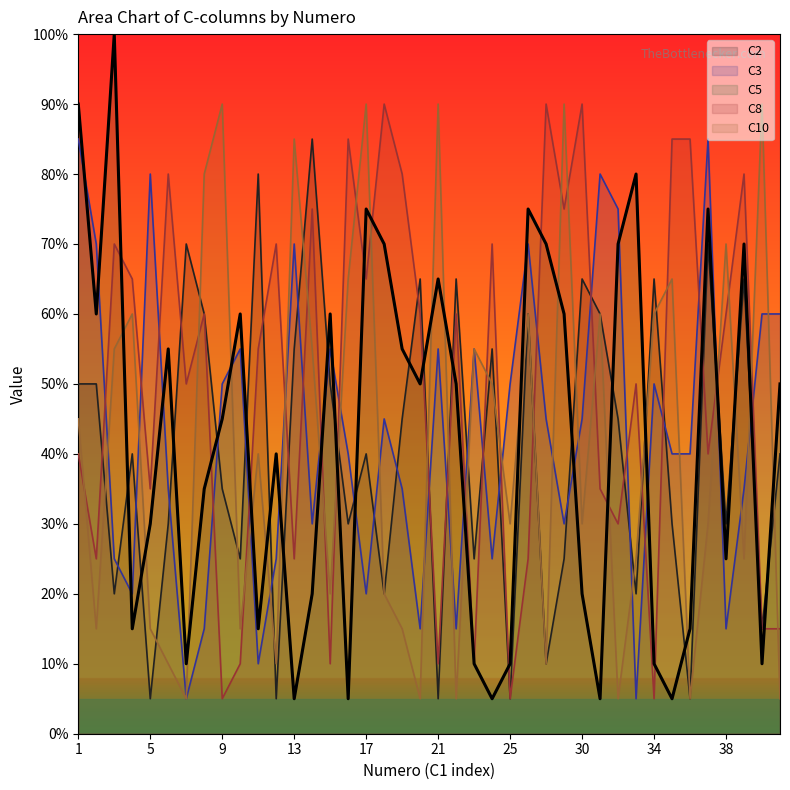

Does the chart have visible grid lines?

No